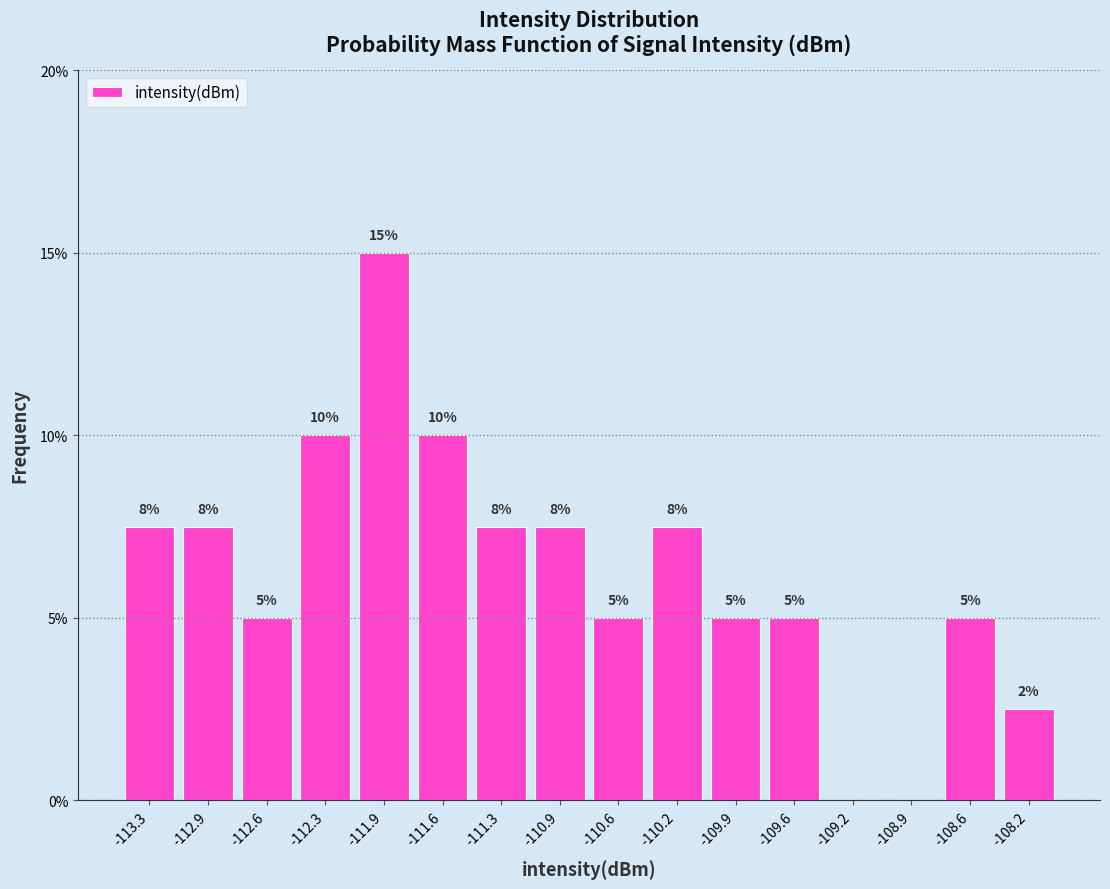

Which range on the x-axis has the tallest bar?

-112.10 to -111.75